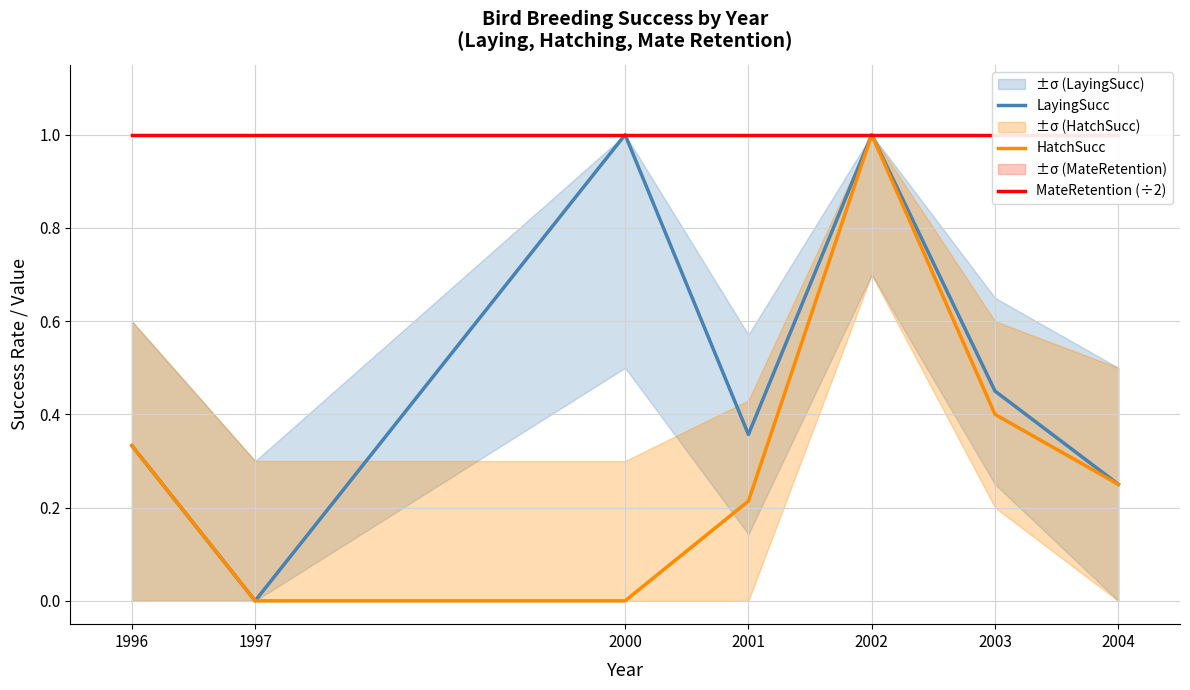

The HatchSucc series shows 0.4 at 2001. True or false?

False